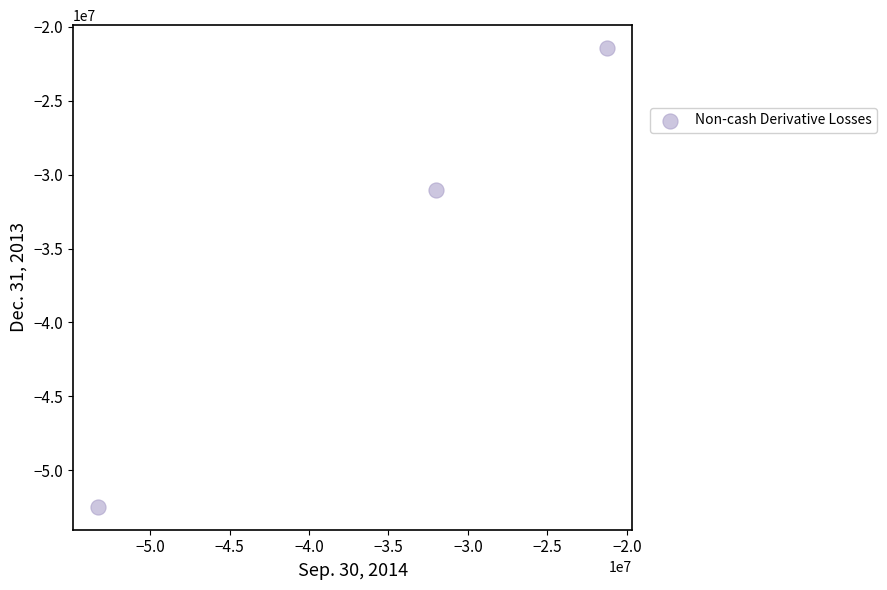

What is the average X value?

-35500325